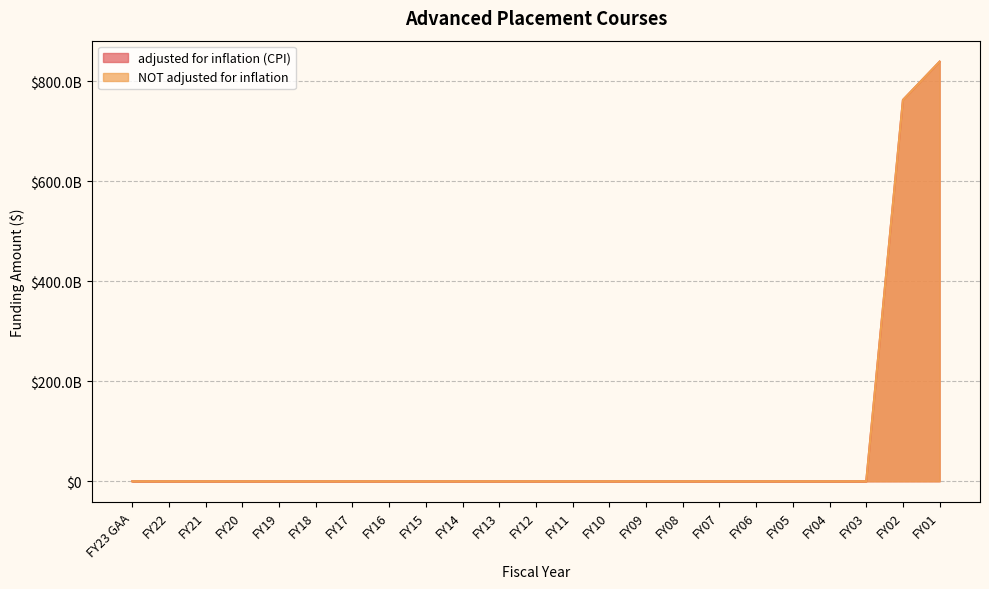

True or false: adjusted for inflation (CPI) has a value of 0 at FY20.

True